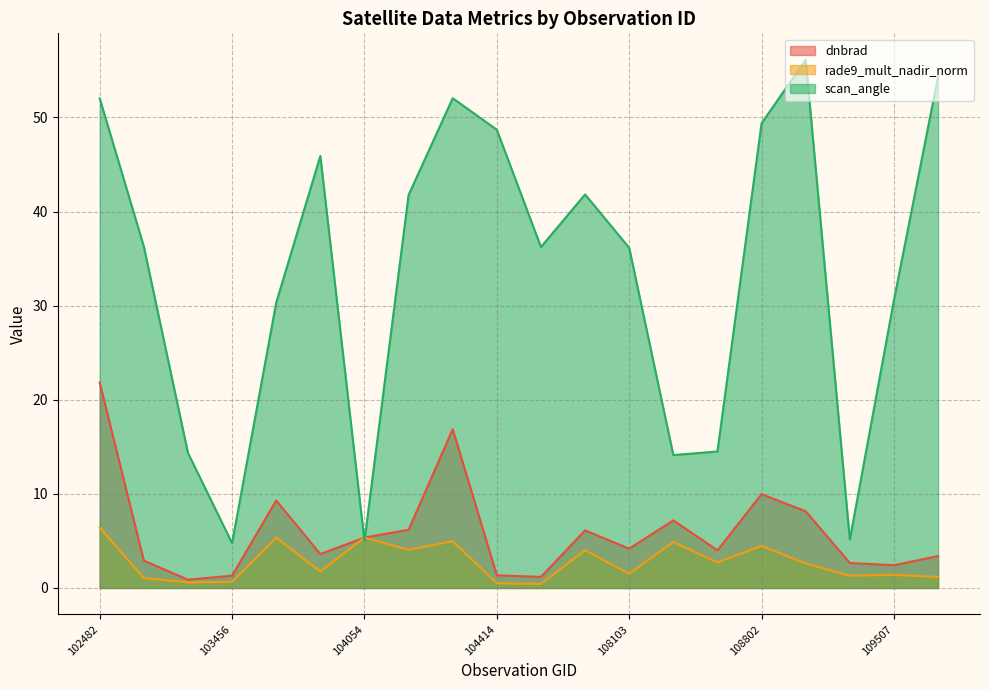

What is the sum of the rade9_mult_nadir_norm values at 108455 and 104414?

3.2